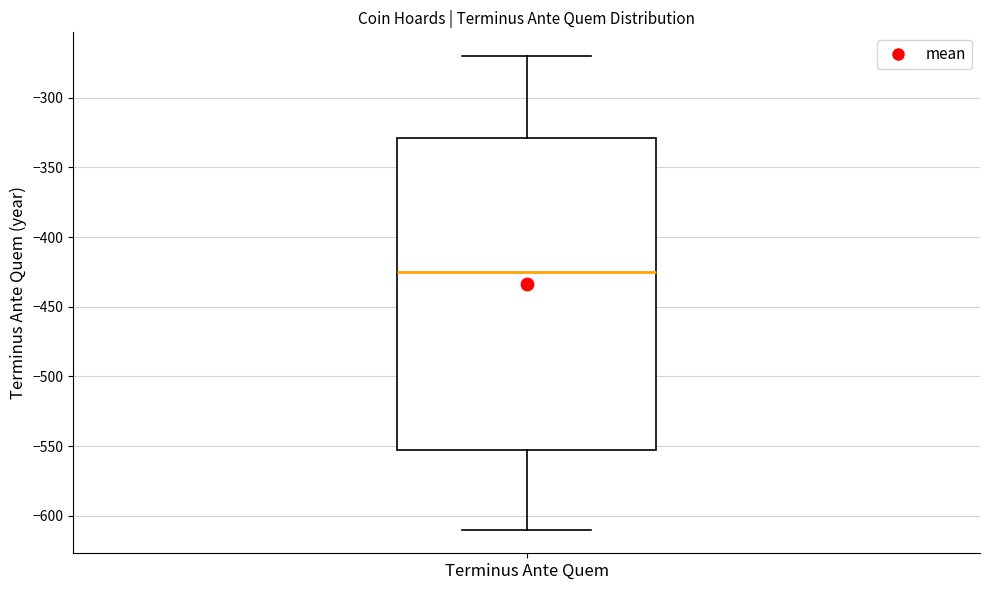

Read this box plot against the y-axis: the position of the median line, the range covered by the box, and the ends of both whiskers. The values are not printed on the chart, so give them approximately, as read against the axis.

median -425, box -550 to -330, whiskers -610 to -270